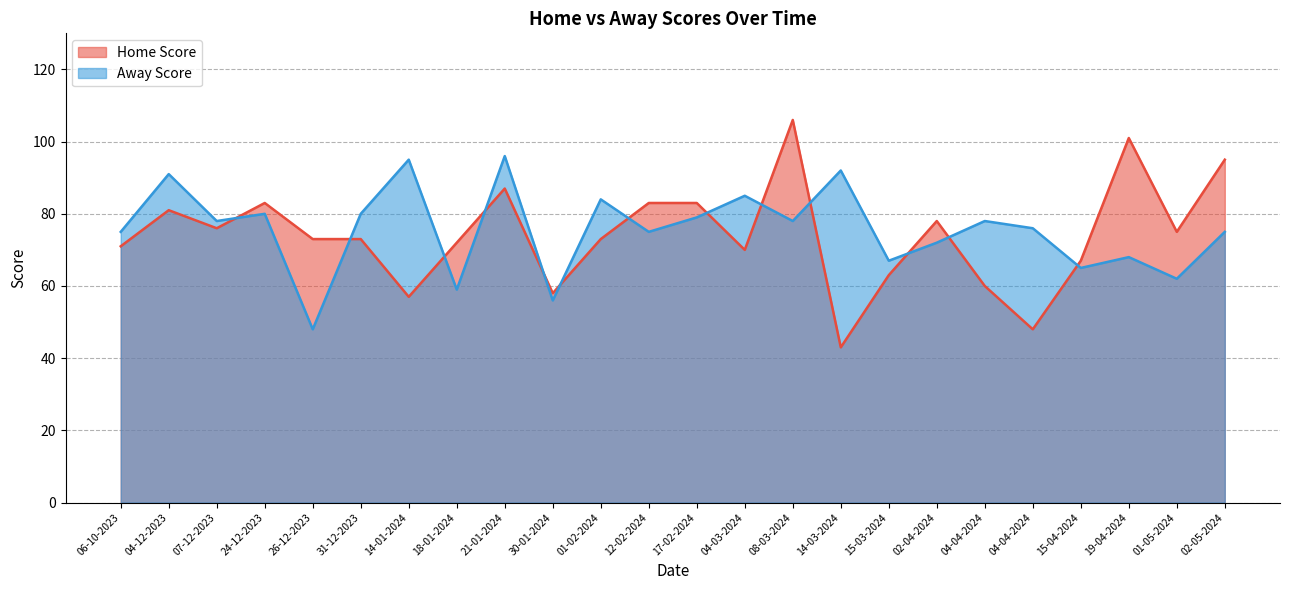

What is the label of the 15th point from the left?

08-03-2024